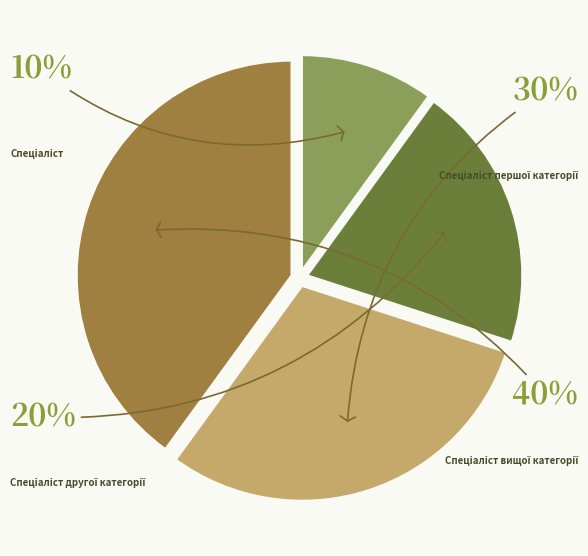

What percentage is NOT represented by Спеціаліст першої категорії?

70.0%